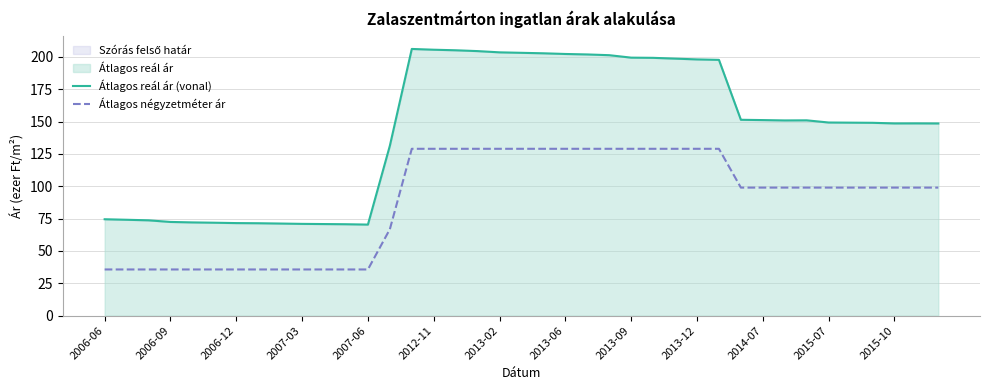

What is the greatest value displayed?

206.2